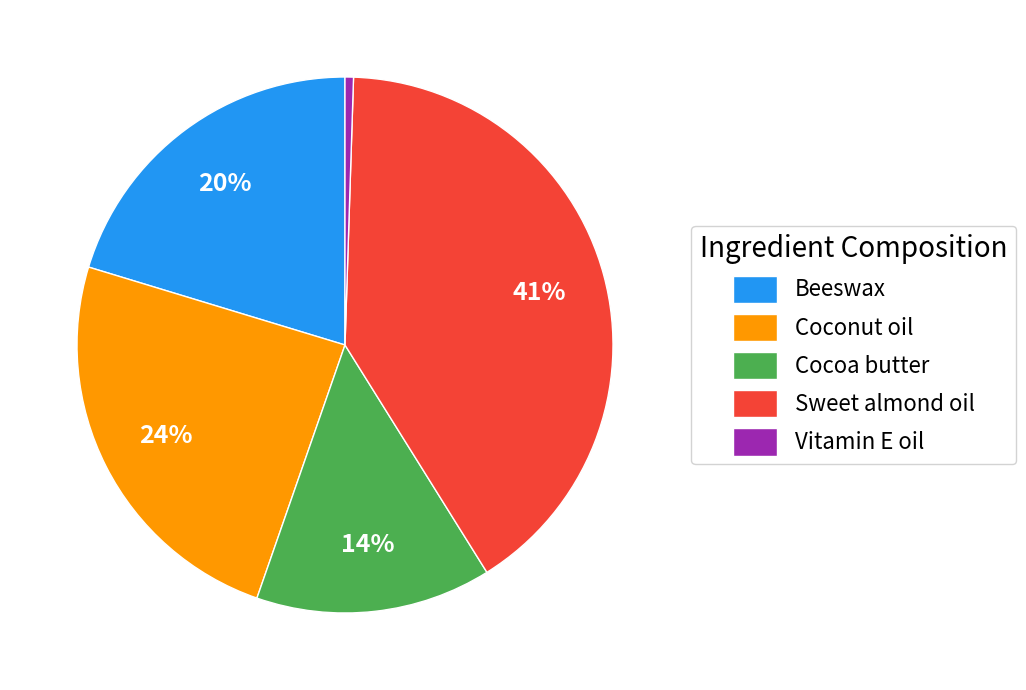

What percentage is the Cocoa butter slice, to the nearest percent?

14%